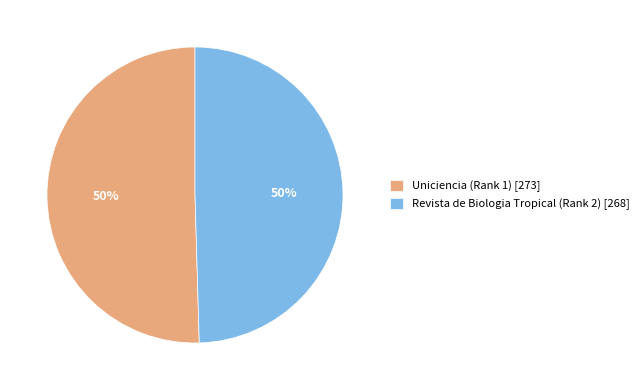

To the nearest percent, what is the average slice percentage?

50%